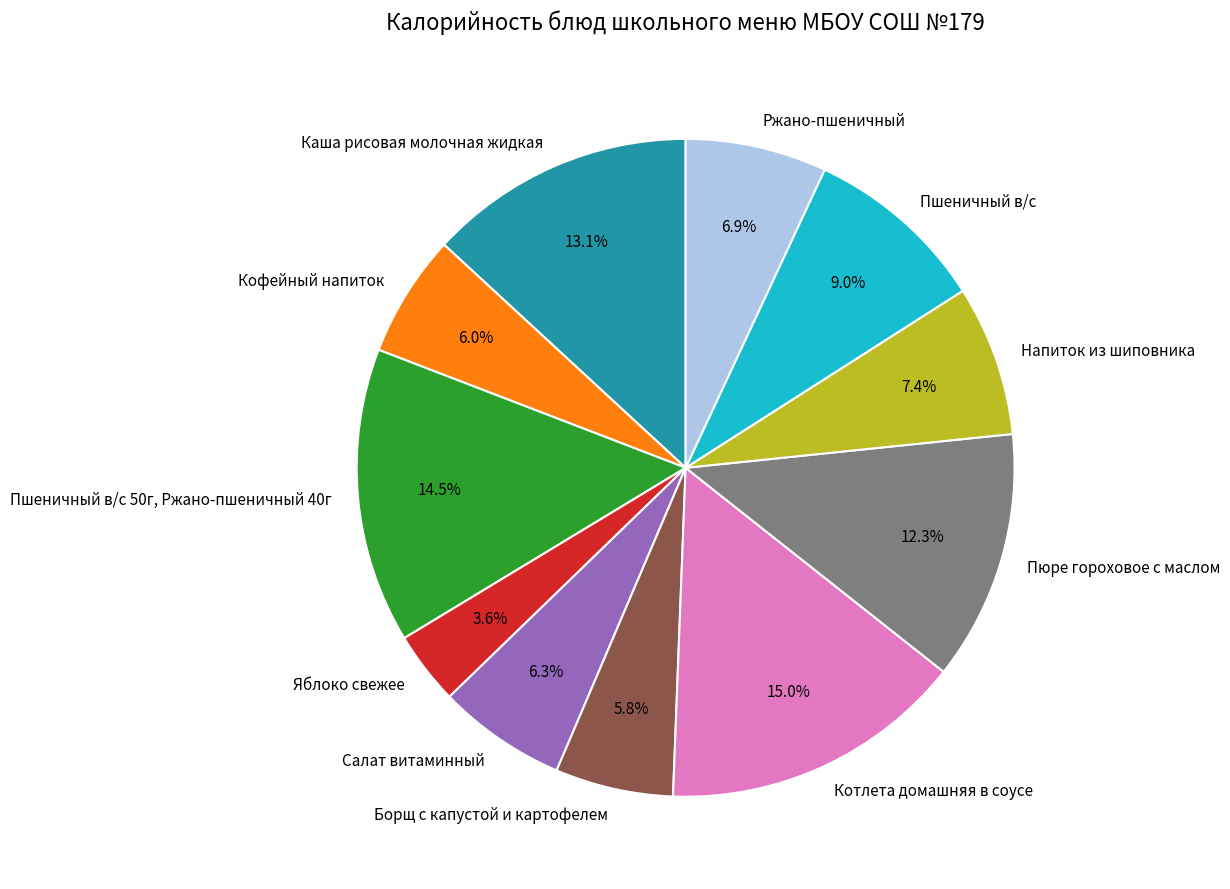

What is the ratio of the value at Кофейный напиток to the value at Пюре гороховое с маслом?

0.5